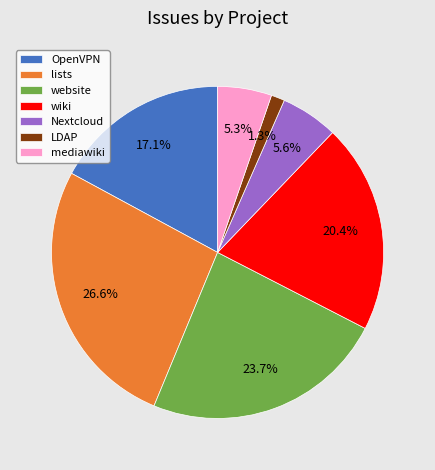

What percentage is the lists slice, to the nearest percent?

27%